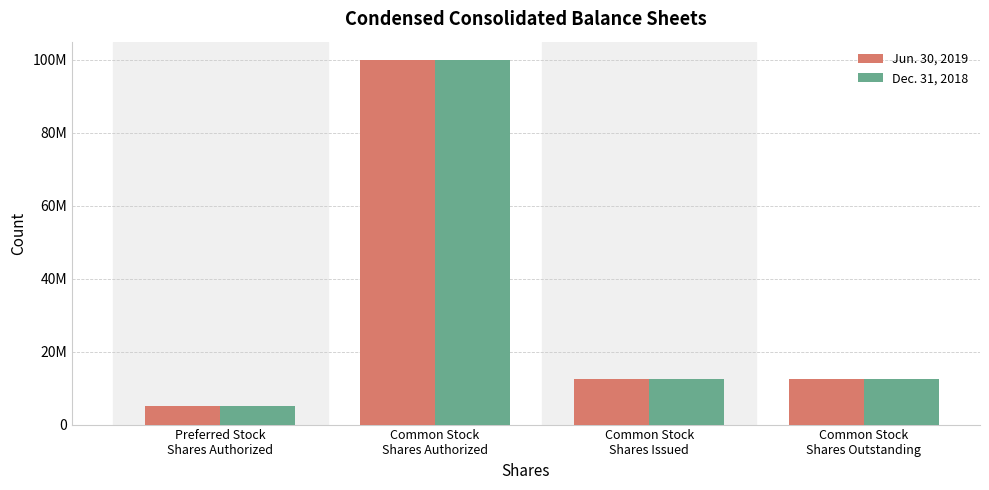

Does the chart contain stacked bars?

No